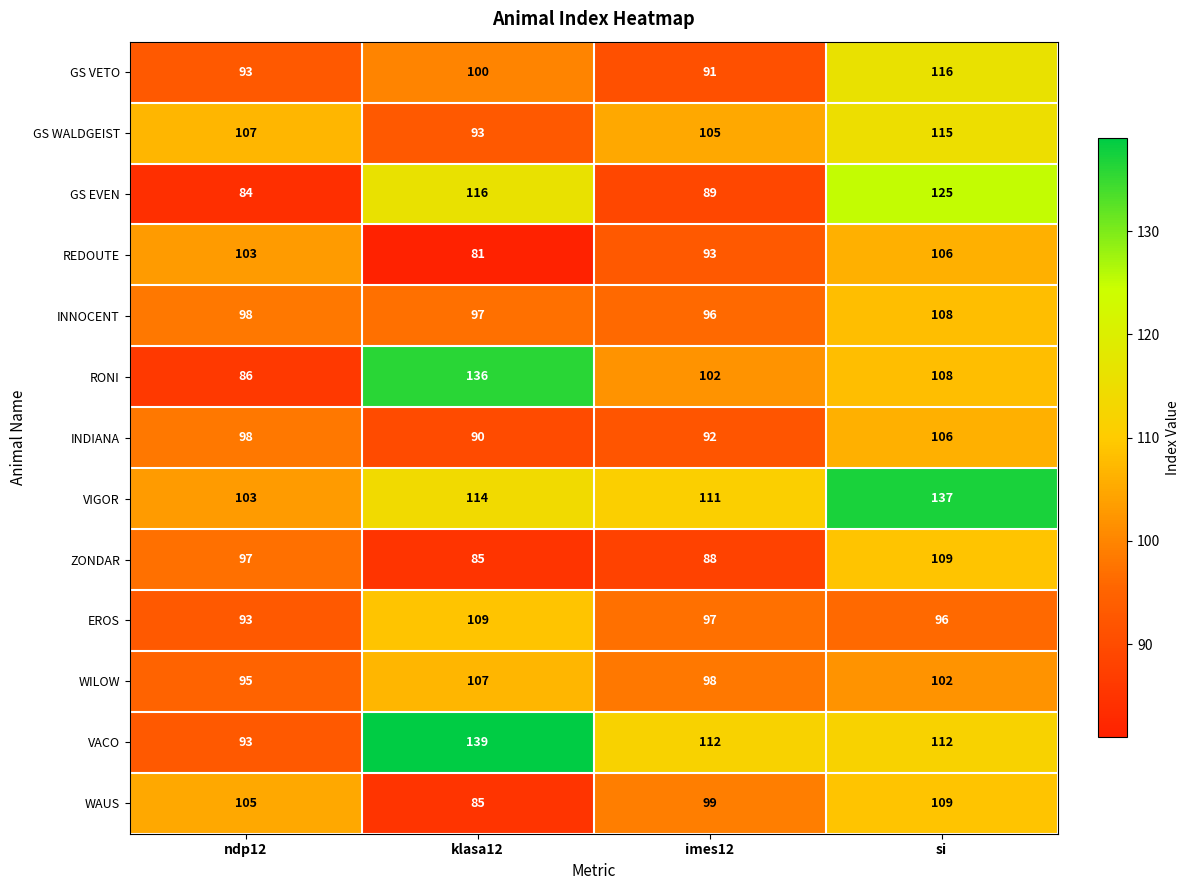

Rank the series at imes12 from lowest to highest value.

ZONDAR, GS EVEN, GS VETO, INDIANA, REDOUTE, INNOCENT, EROS, WILOW, WAUS, RONI, GS WALDGEIST, VIGOR, VACO